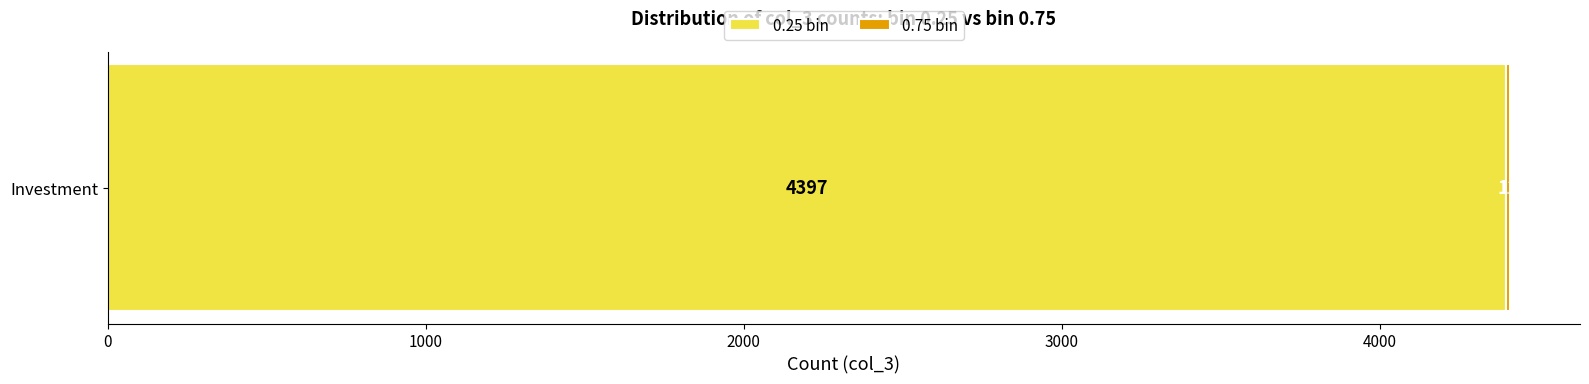

What is the maximum value for 0.25 bin?

4397